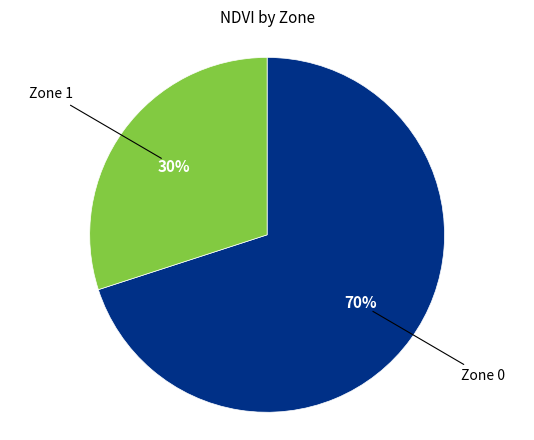

Is there a majority slice in this chart?

Yes